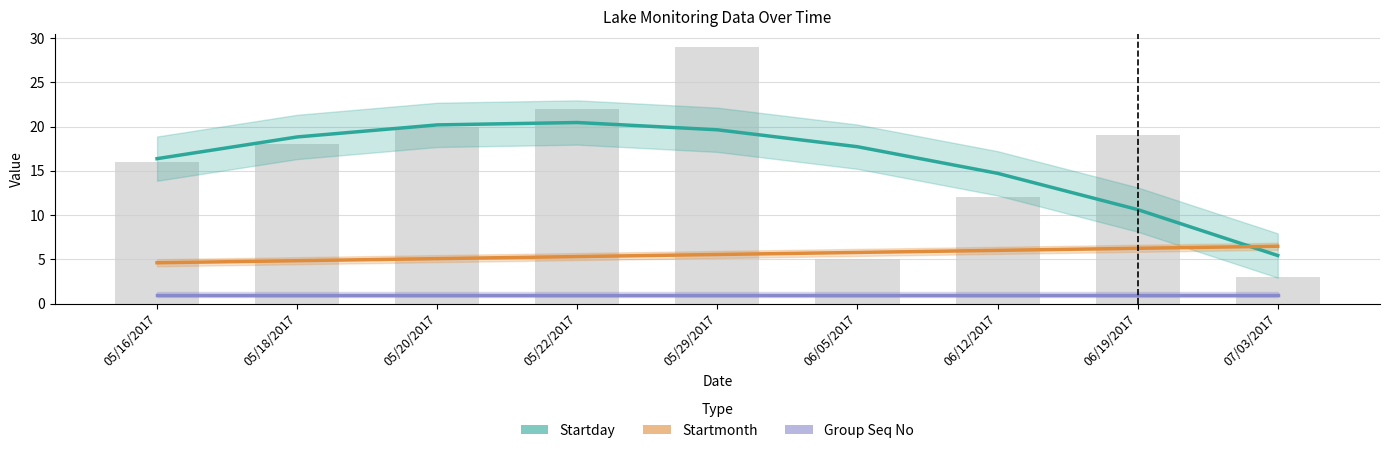

What is the difference between the highest and lowest values at 06/19/2017?

9.6